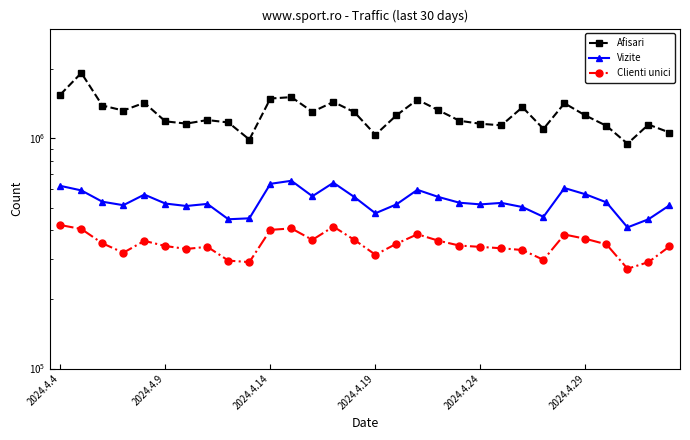

True or false: Afisari and Clienti unici intersect in this chart.

False